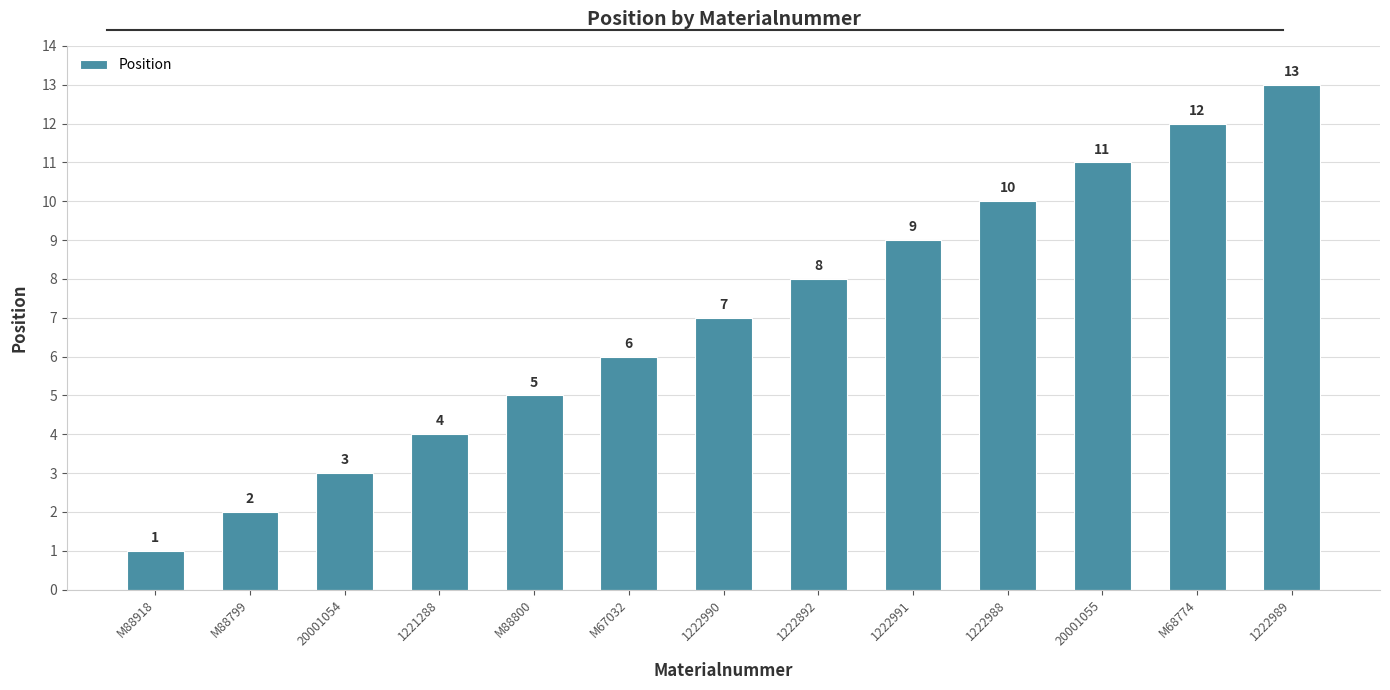

Which has a higher value, M67032 or 1222991?

1222991